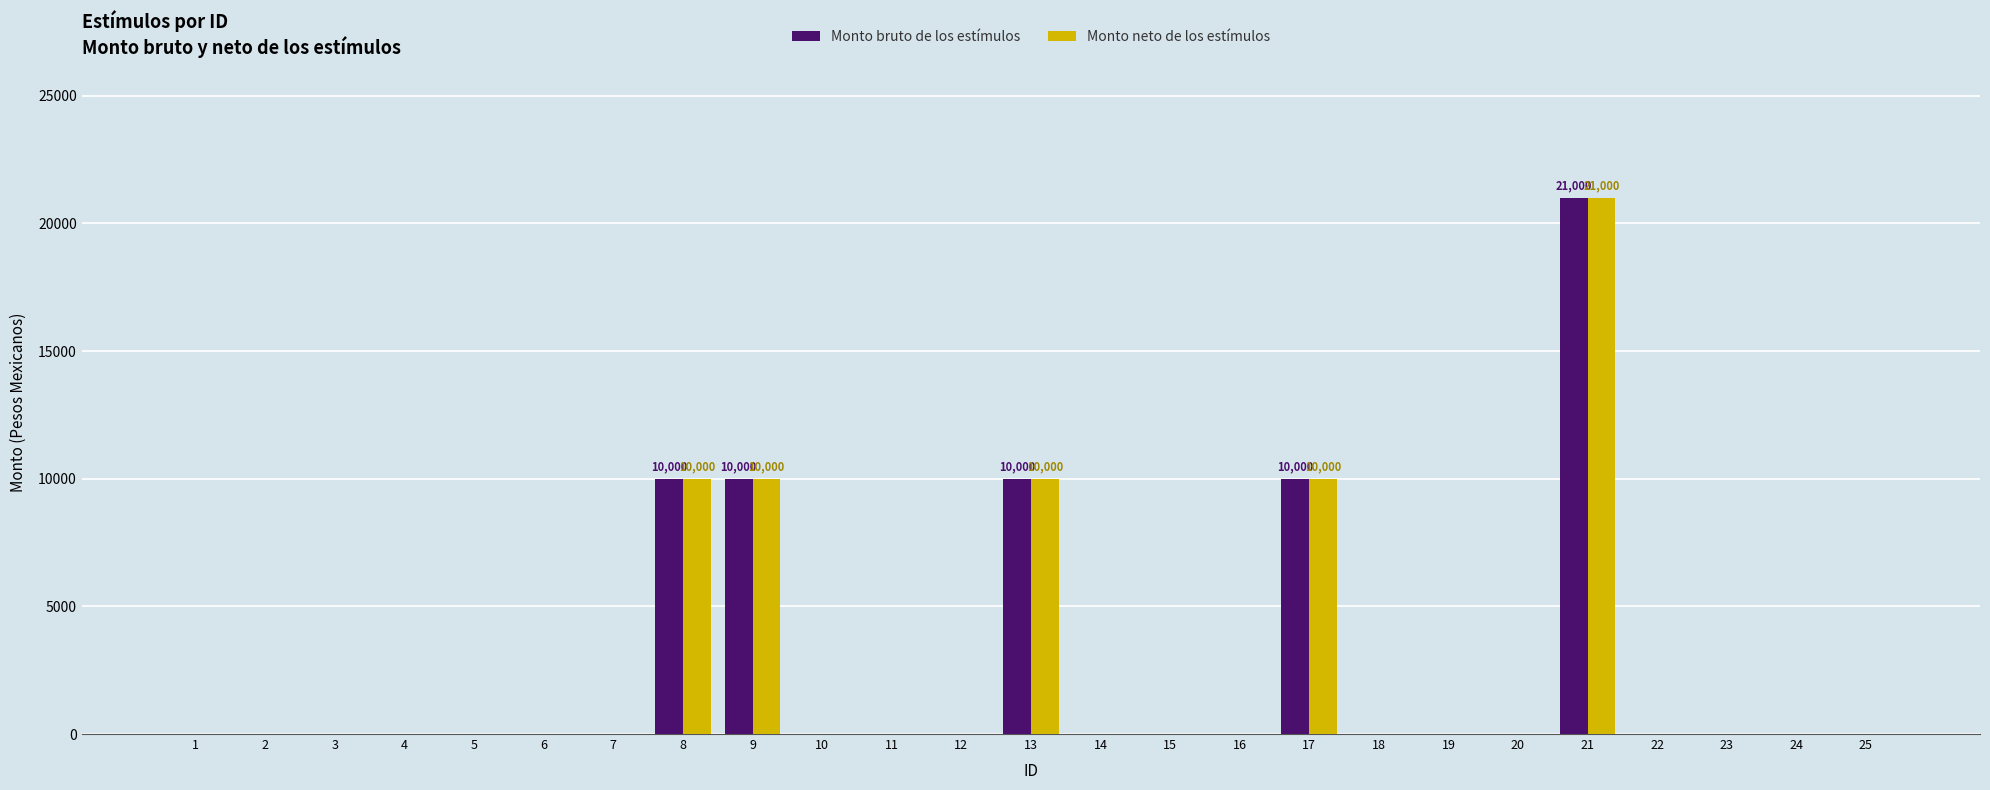

How many groups of bars are there?

25